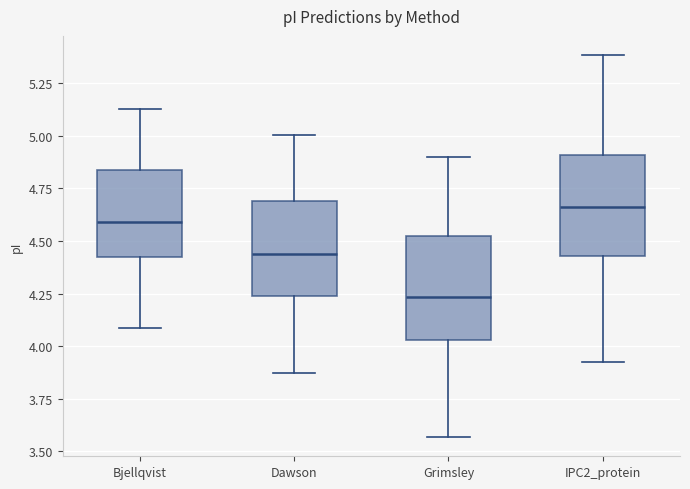

Which box has the lowest median line?

Grimsley